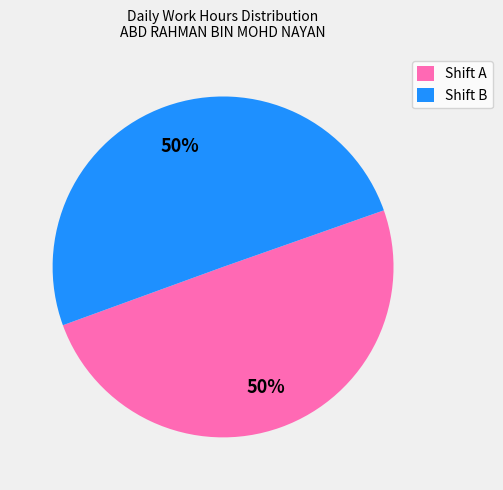

Is the sum of Shift A and Shift B greater than half?

Yes